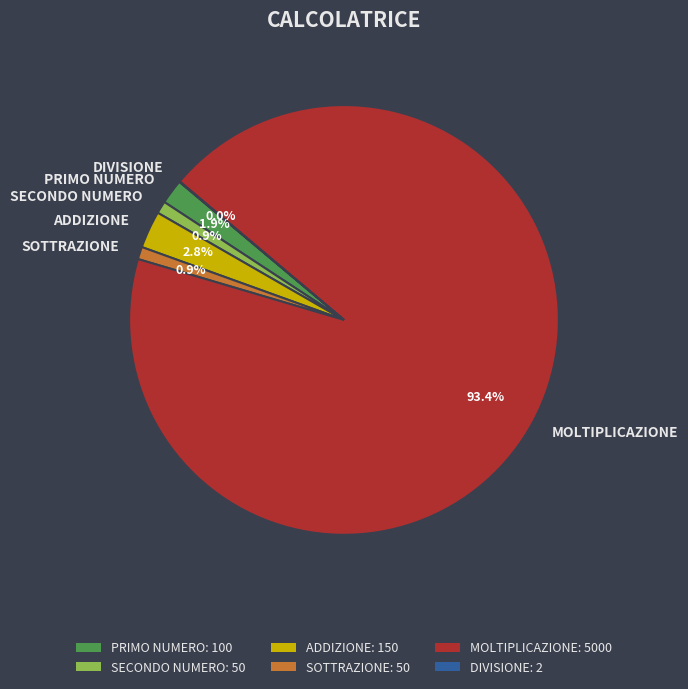

Which slice is the largest?

MOLTIPLICAZIONE